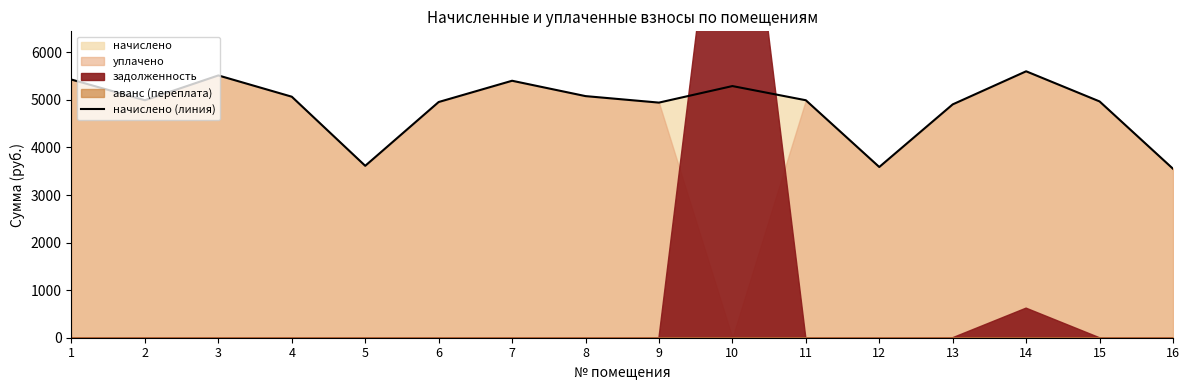

The value at 2 is 2058.1. True or false?

False